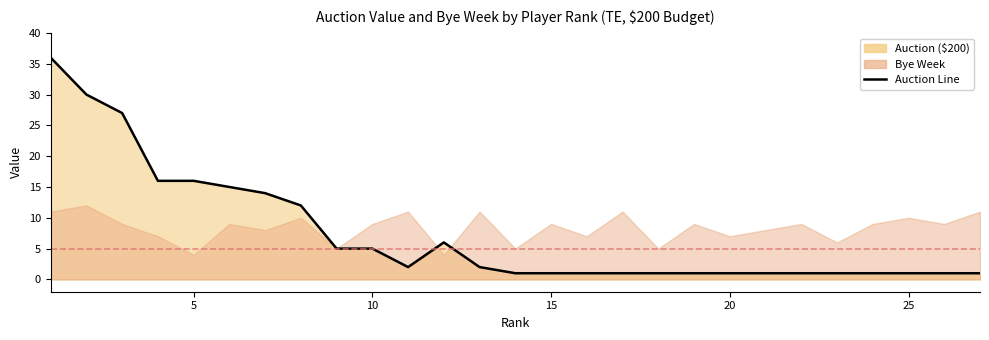

What is the sum of the values at 20 and 15?

2